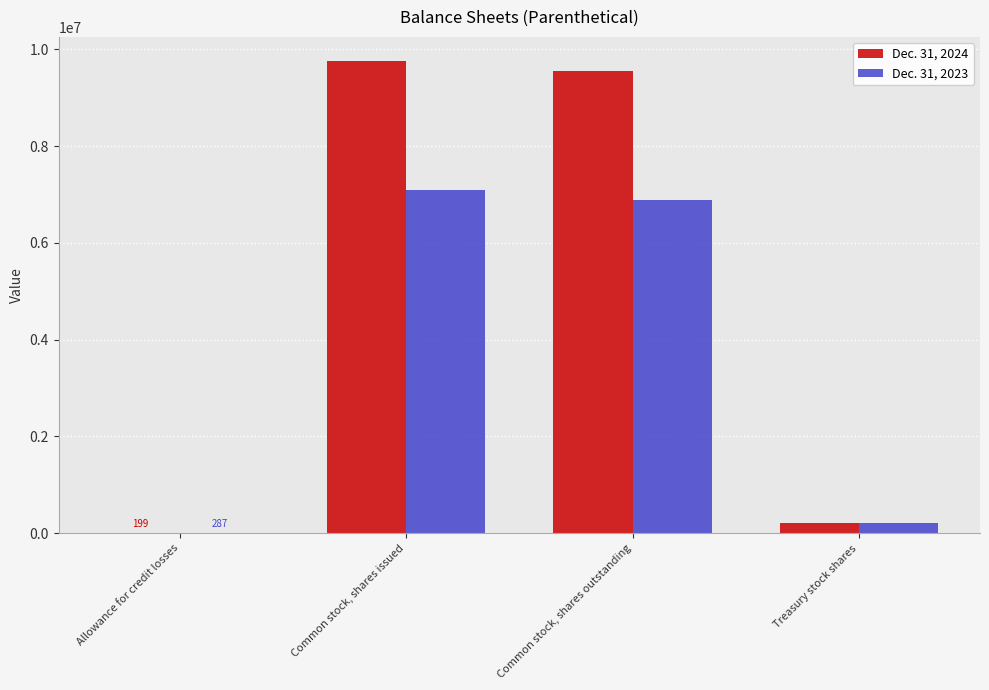

Is the value of Dec. 31, 2024 at Common stock, shares outstanding greater than the value of Dec. 31, 2023 at Treasury stock shares?

Yes